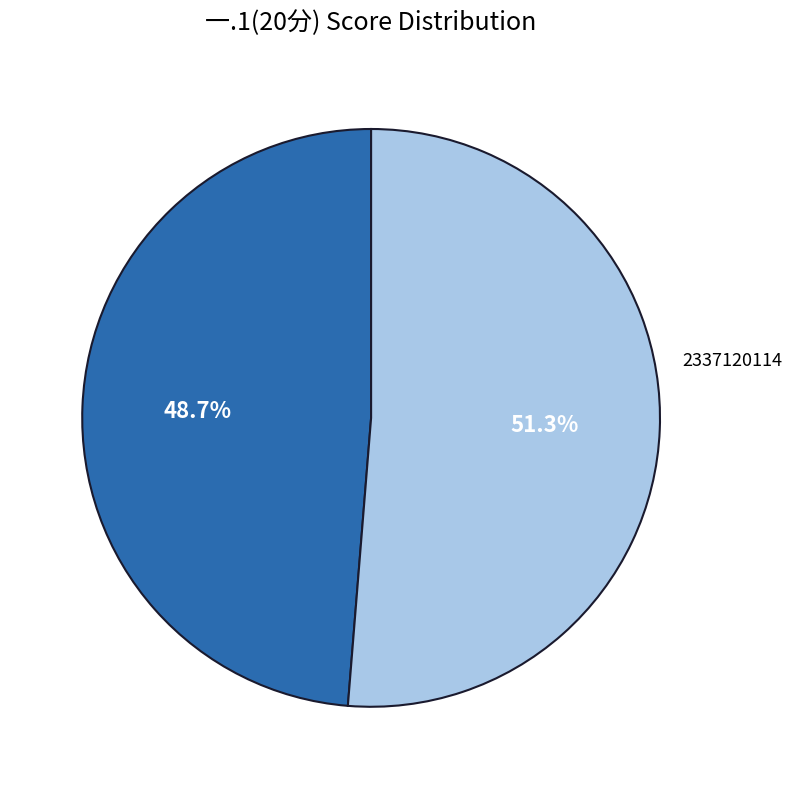

Is there a majority slice in this chart?

Yes